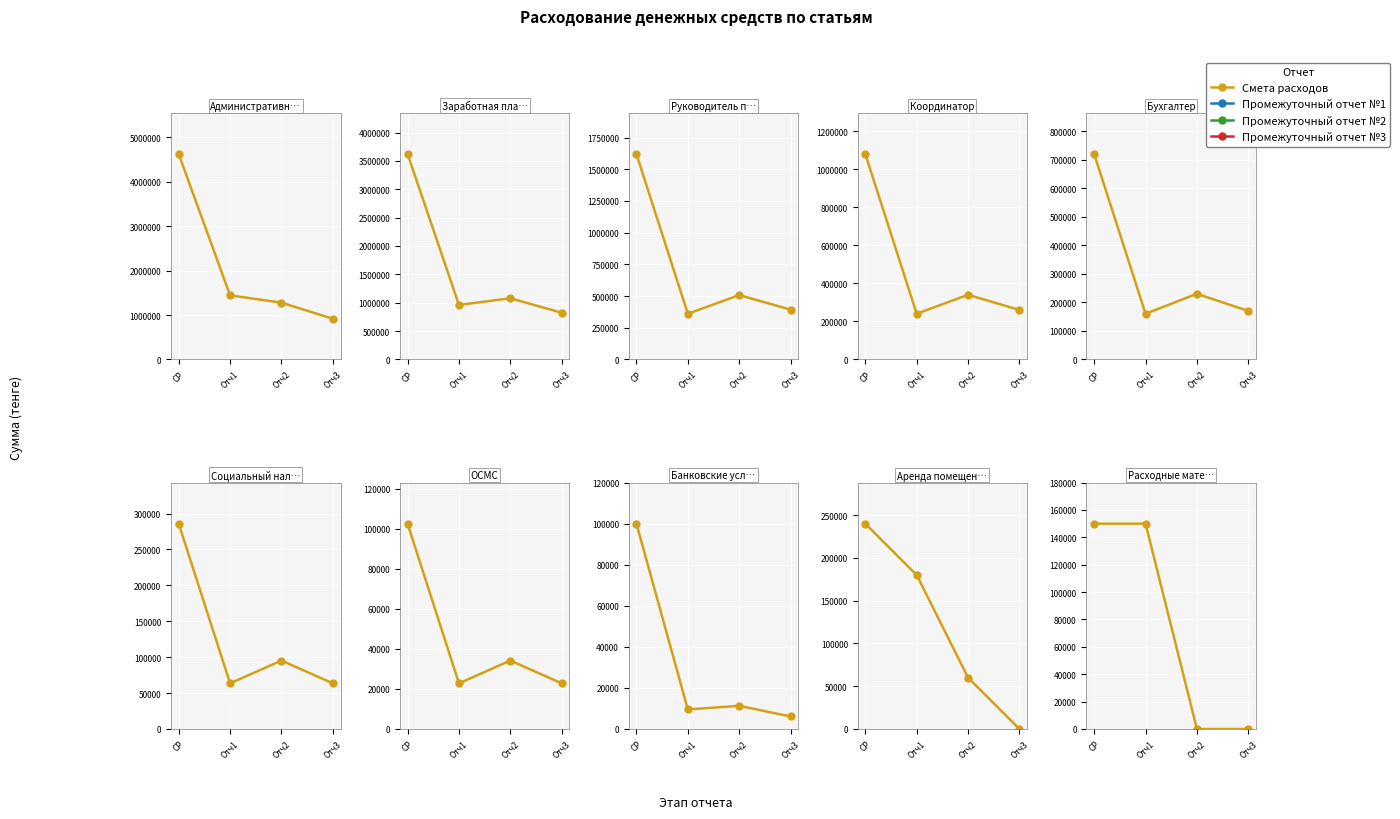

The value at СР is 96239. True or false?

False